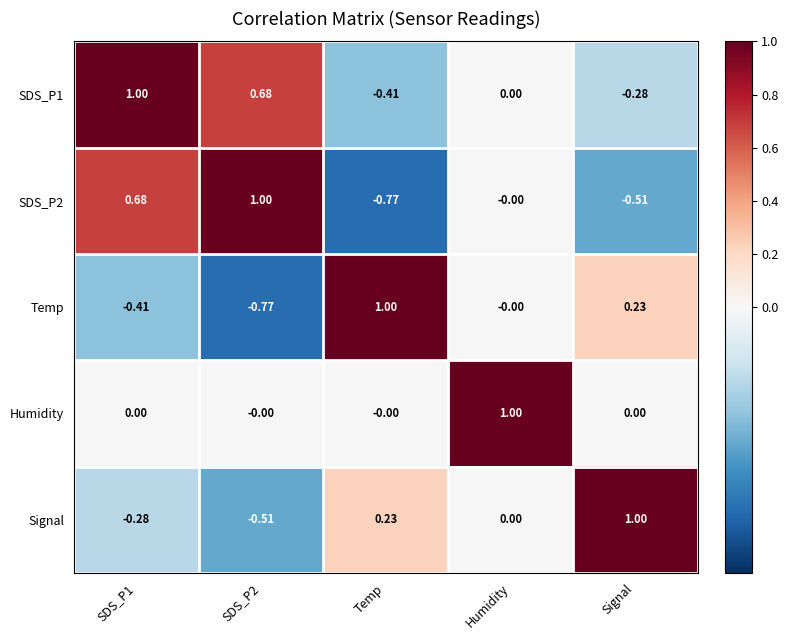

At which label is Temp closest to 0?

Humidity